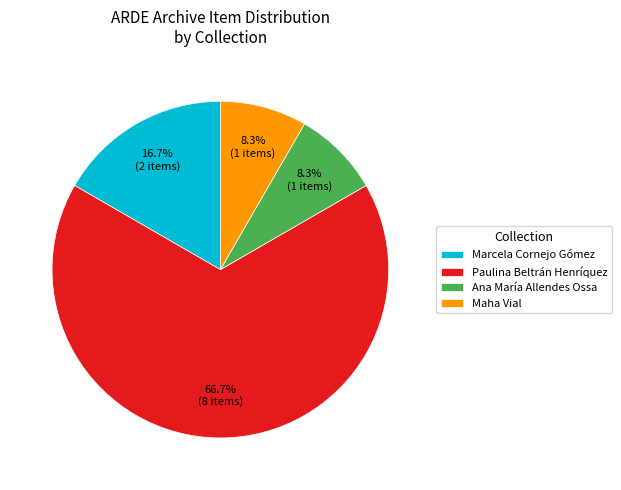

Approximately how many times larger is the value at Marcela Cornejo Gómez compared to Ana María Allendes Ossa?

2.0